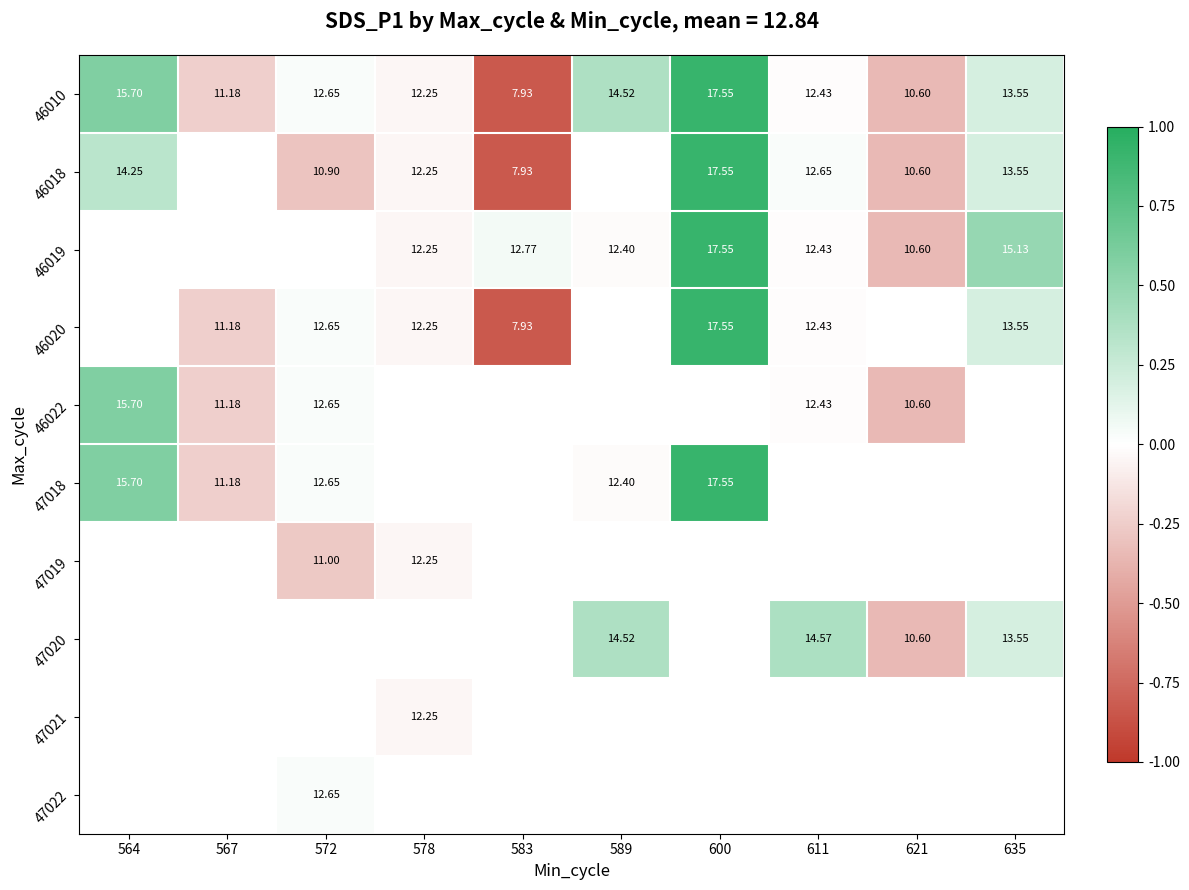

At how many categories does at least one series exceed 0?

7